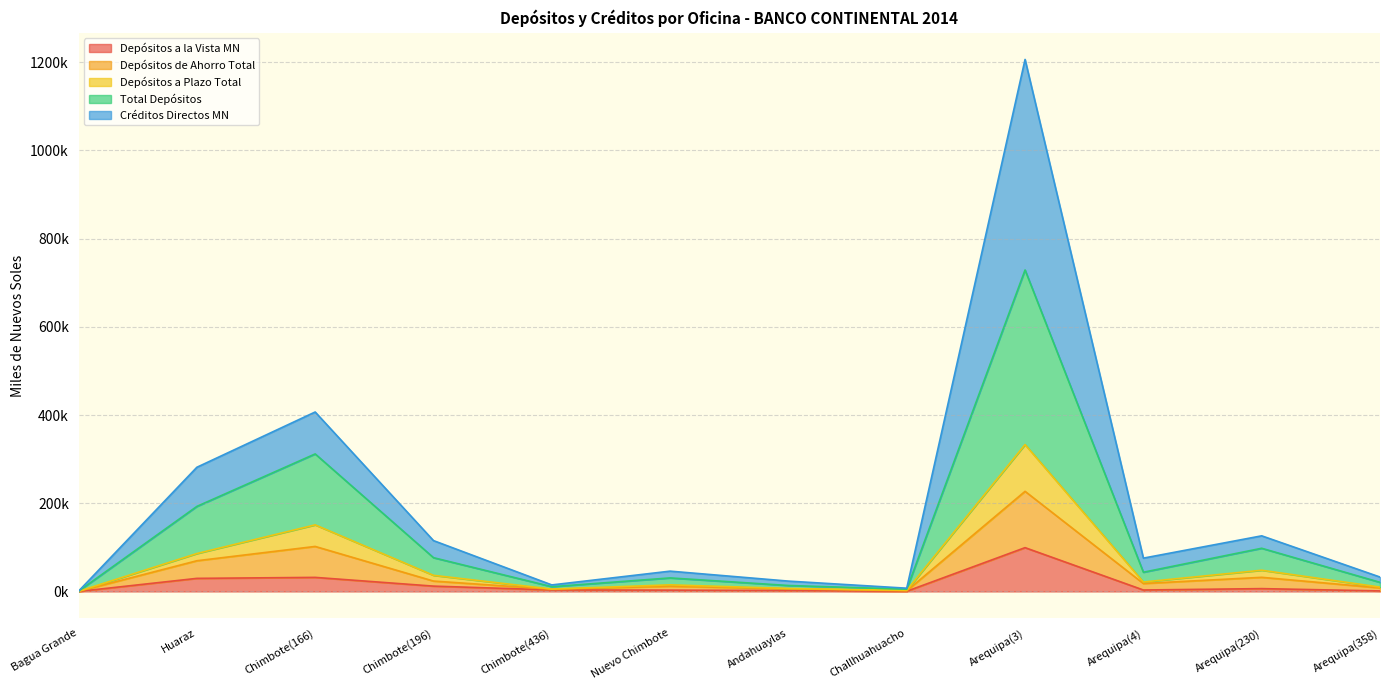

What position from the left is Bagua Grande?

1